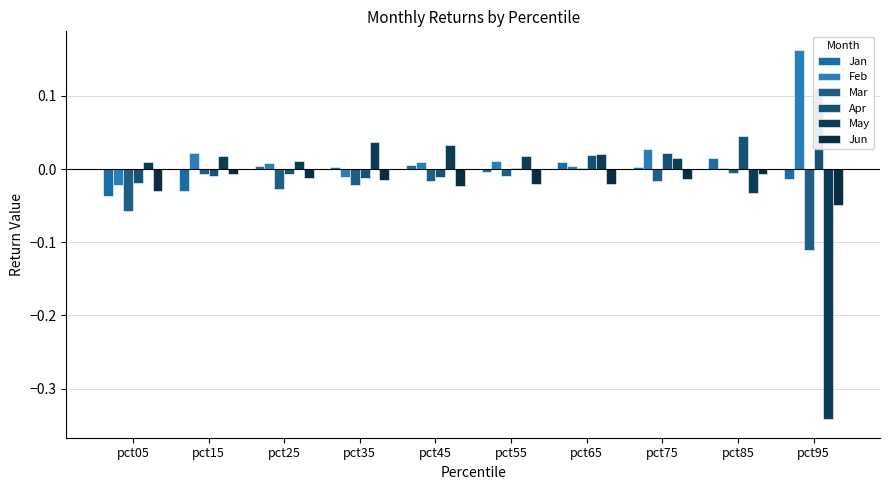

At which label does Jun reach its peak?

pct15